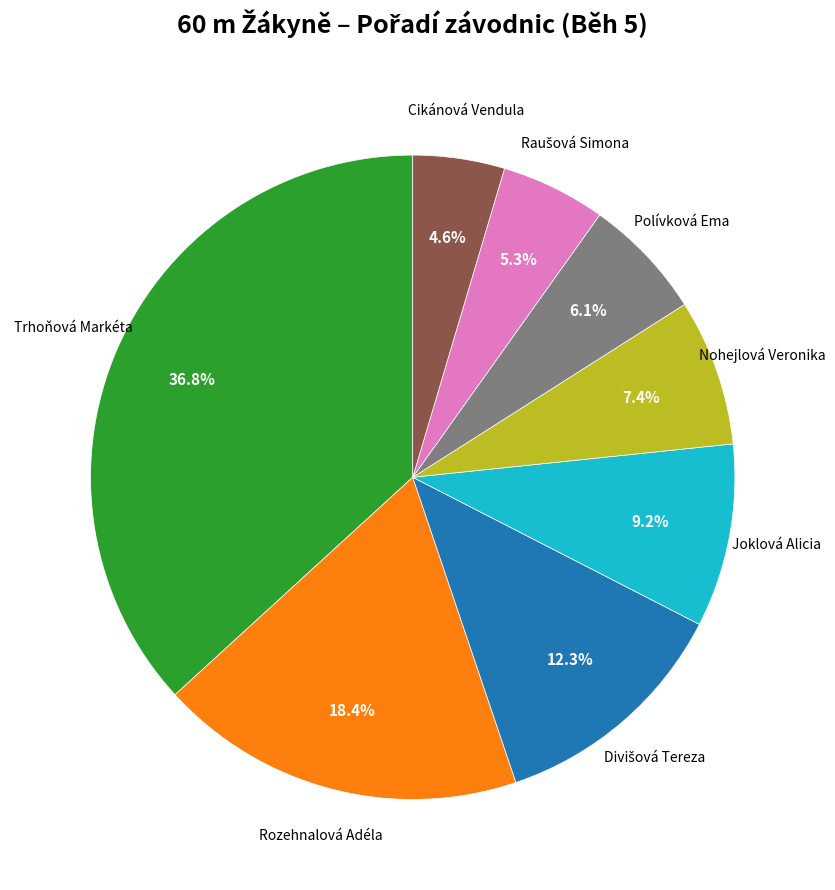

Count the number of slices in the pie.

8